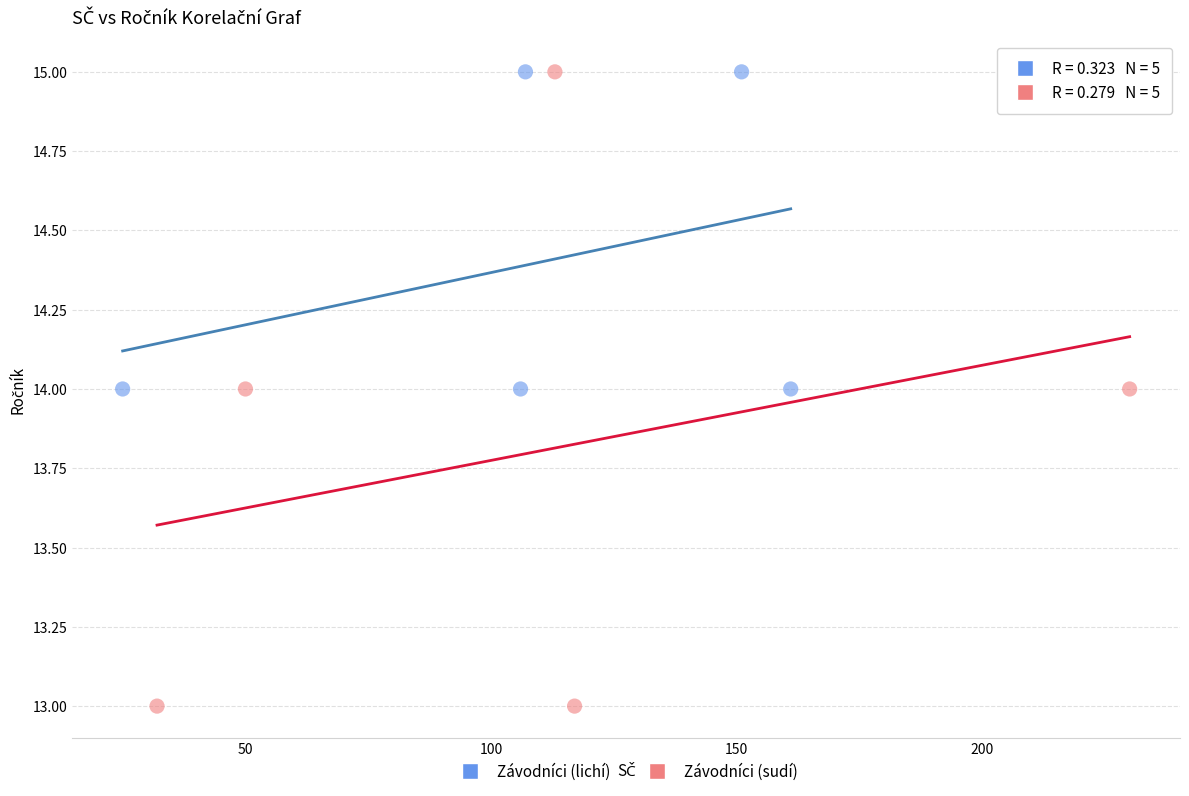

Which series has the largest Y range (max minus min)?

Závodníci (sudí)